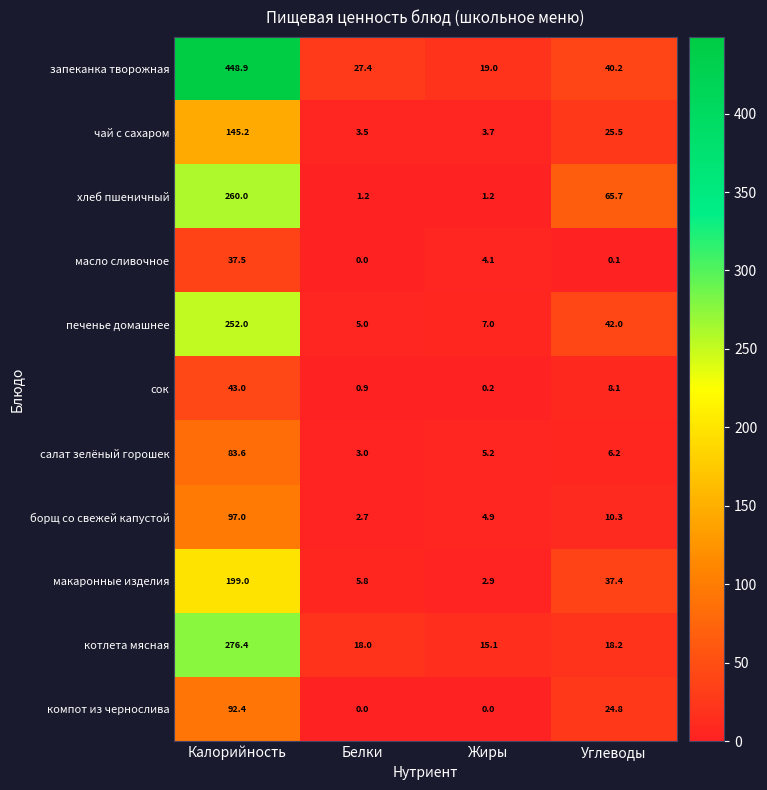

At how many categories does at least one series exceed 169?

1